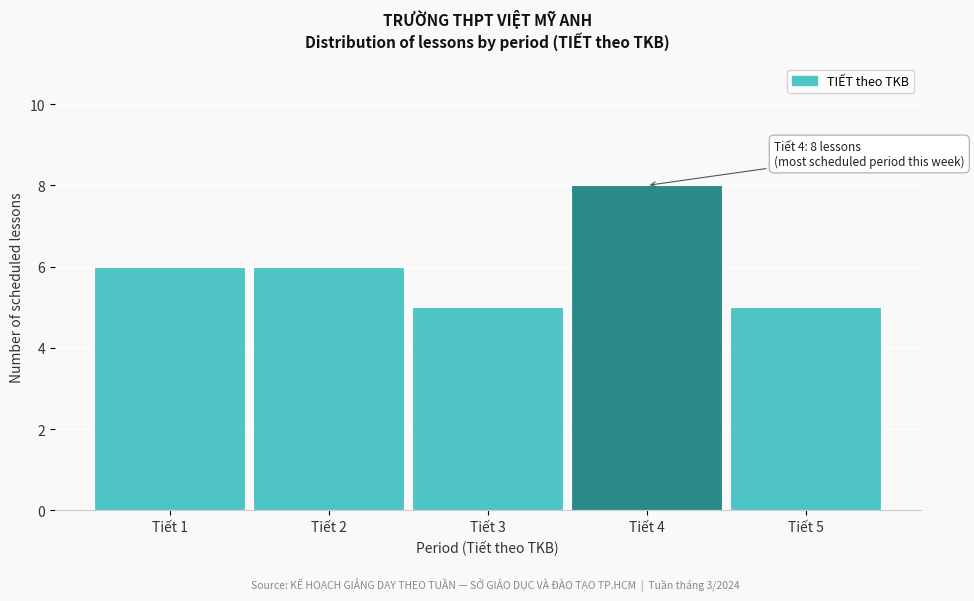

Reading left to right, extract all data points from this chart.

6	6	5	8	5